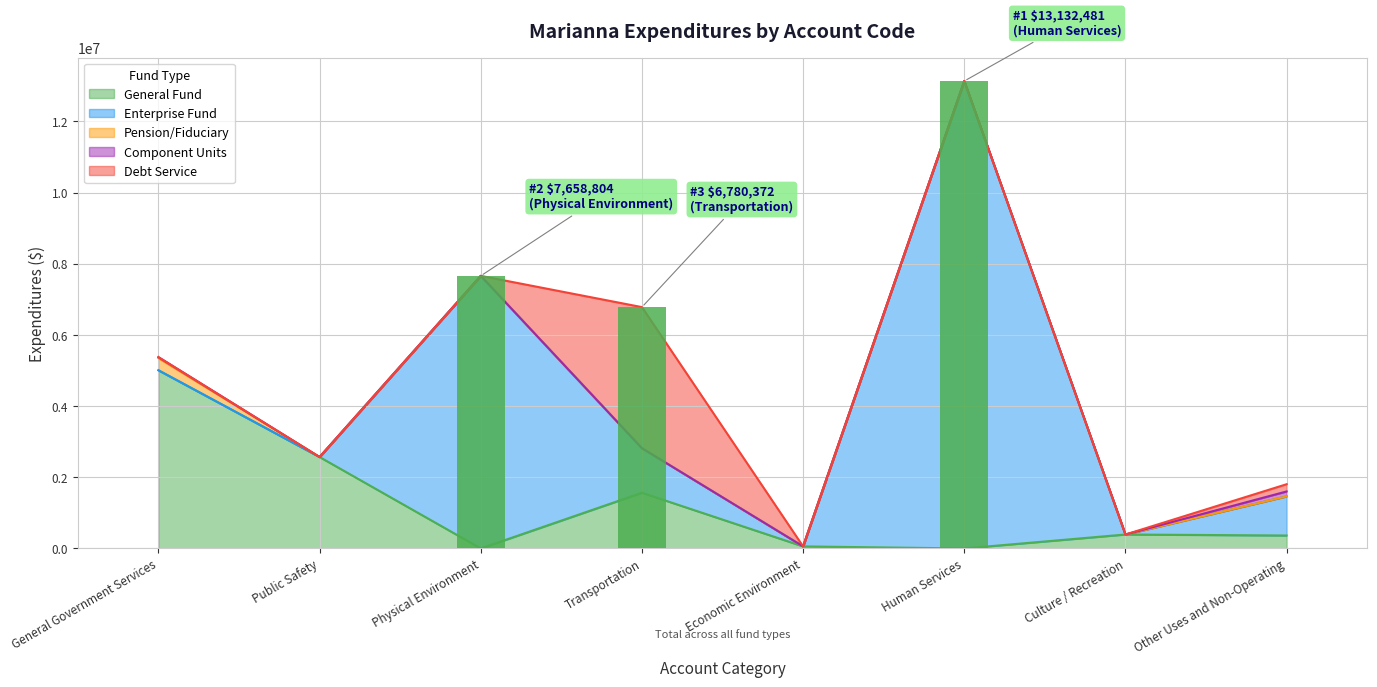

How many data points in General Fund are less than 392334?

4